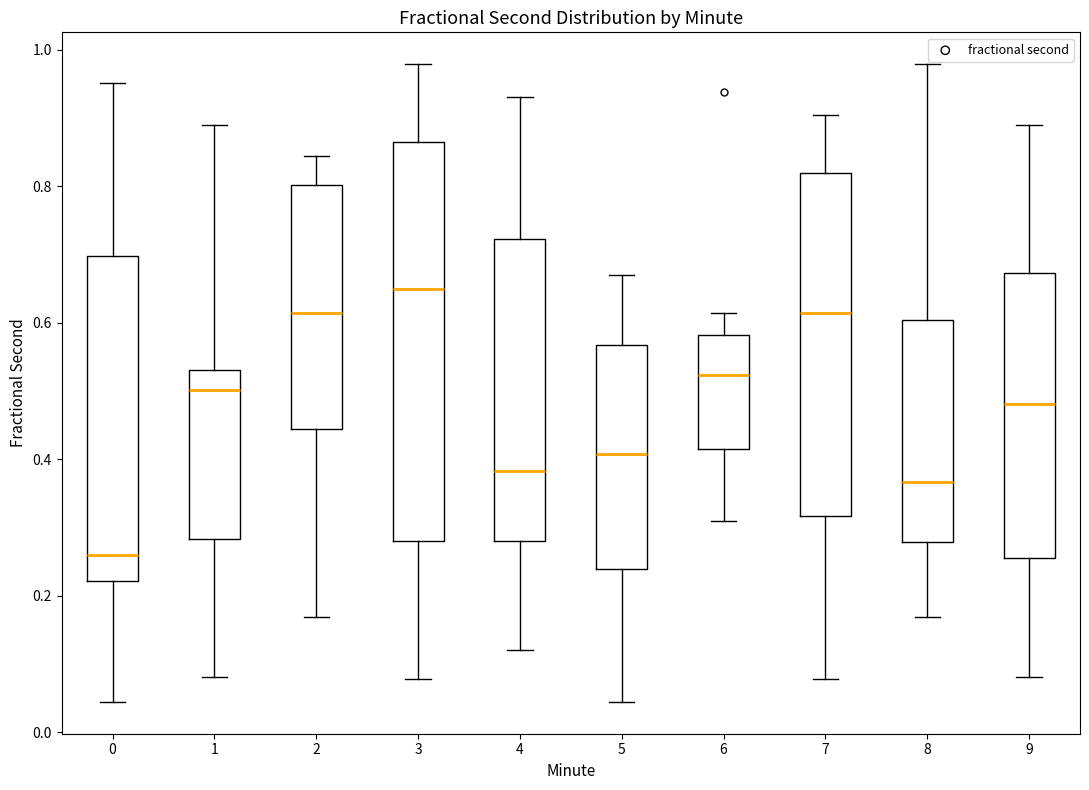

Which box has the lowest median line?

0